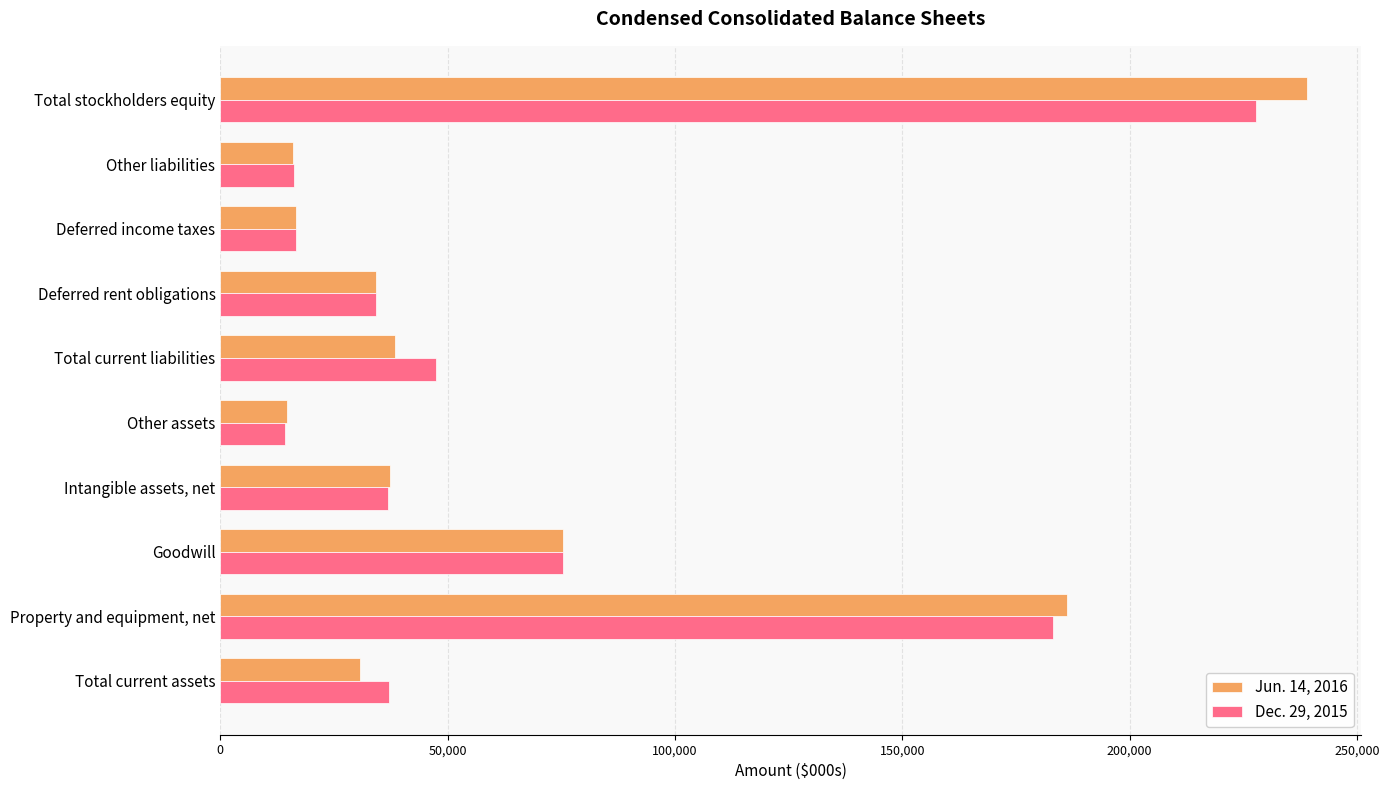

What are all the series names shown in the legend?

Jun. 14, 2016, Dec. 29, 2015